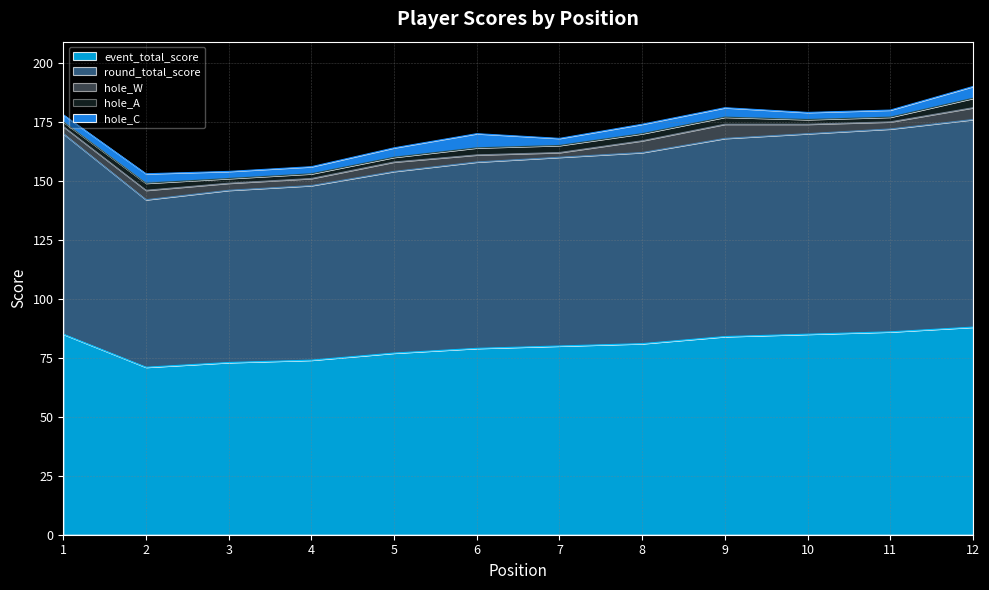

True or false: hole_C has more than 0 interior local peaks.

True